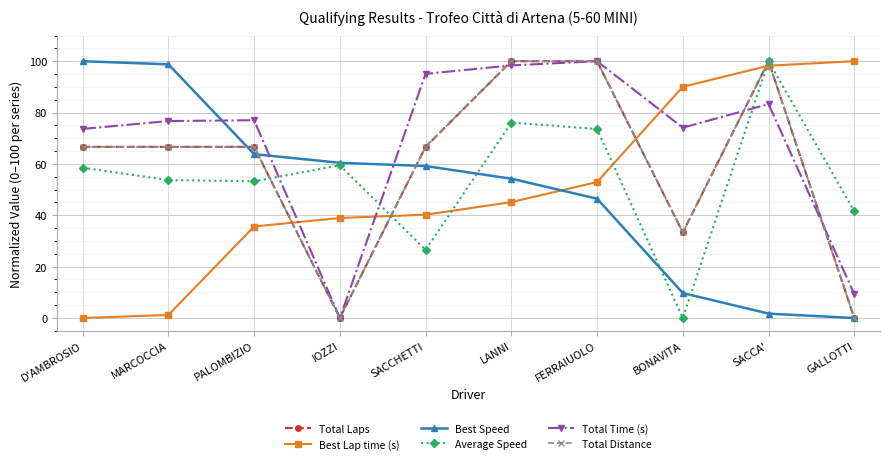

Which series has the largest total across all categories?

Total Time (s)